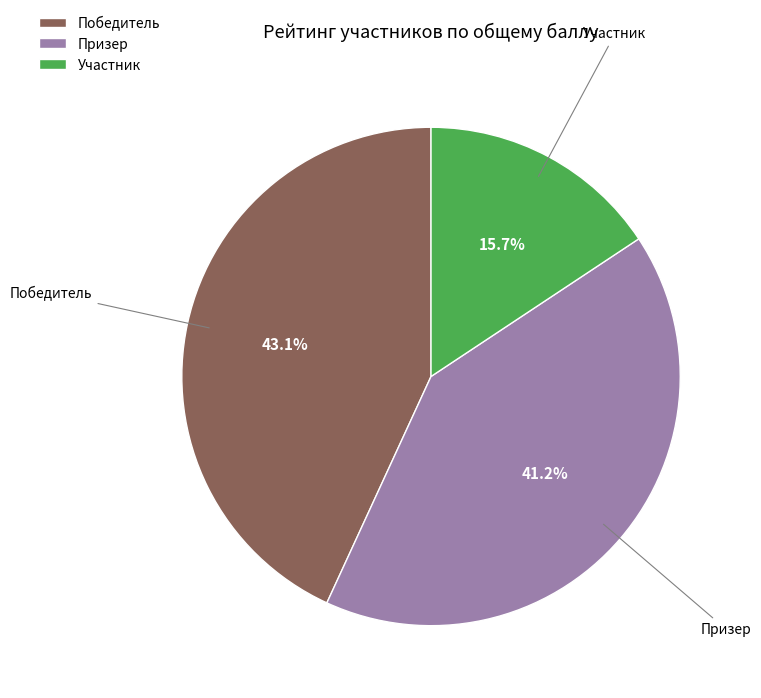

The Участник slice represents 16% of the pie. True or false?

True